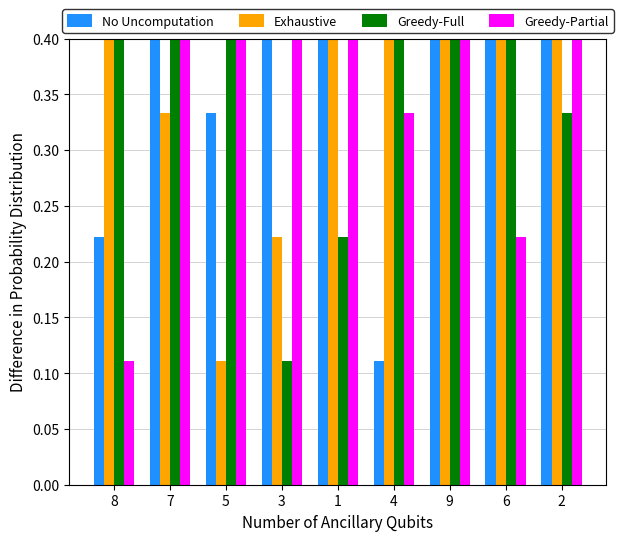

What is the difference between the maximum and minimum values in the Exhaustive series?

0.9